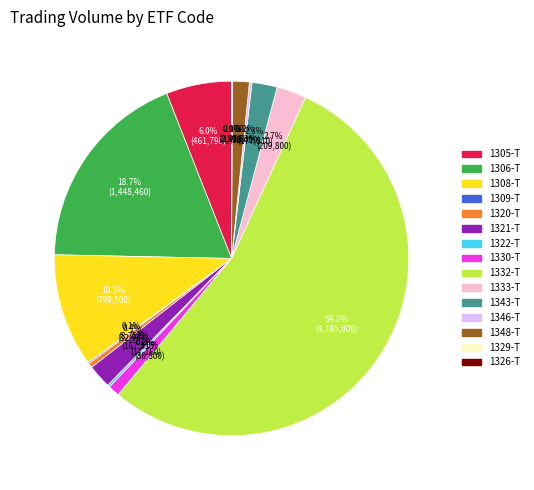

What percentage is NOT represented by 1305-T?

94.0%